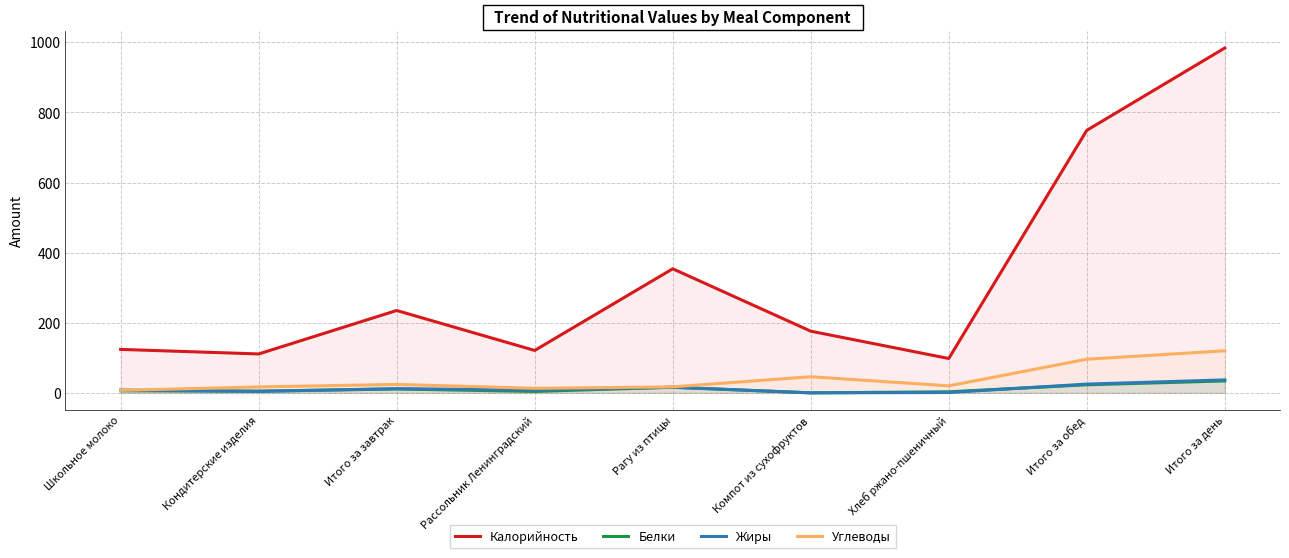

What is the value of the Углеводы point at the 8th from the left?

96